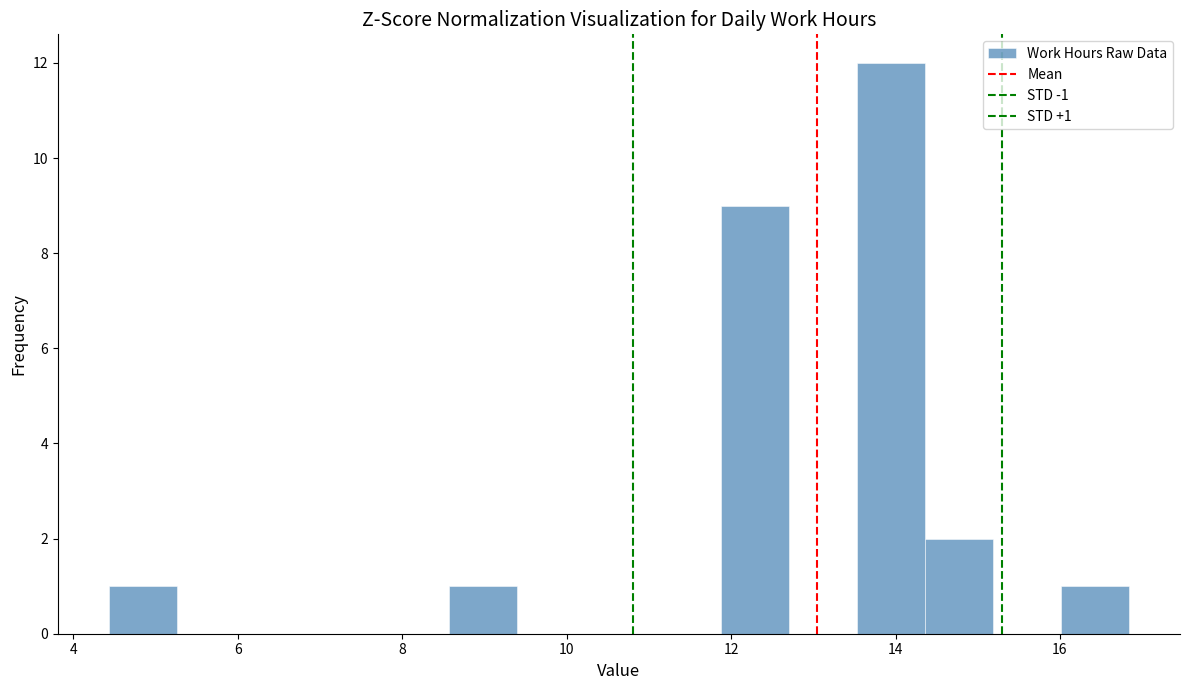

Over which range of the x-axis is the bar tallest?

13.6 to 14.4